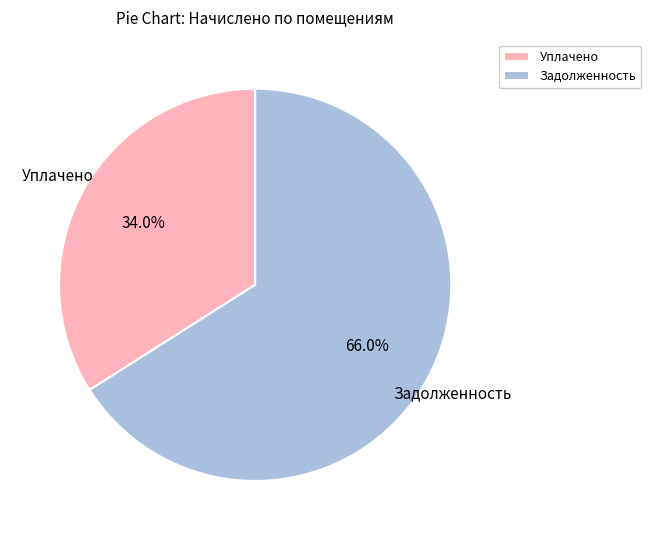

Rank the categories by value from highest to lowest.

Задолженность, Уплачено